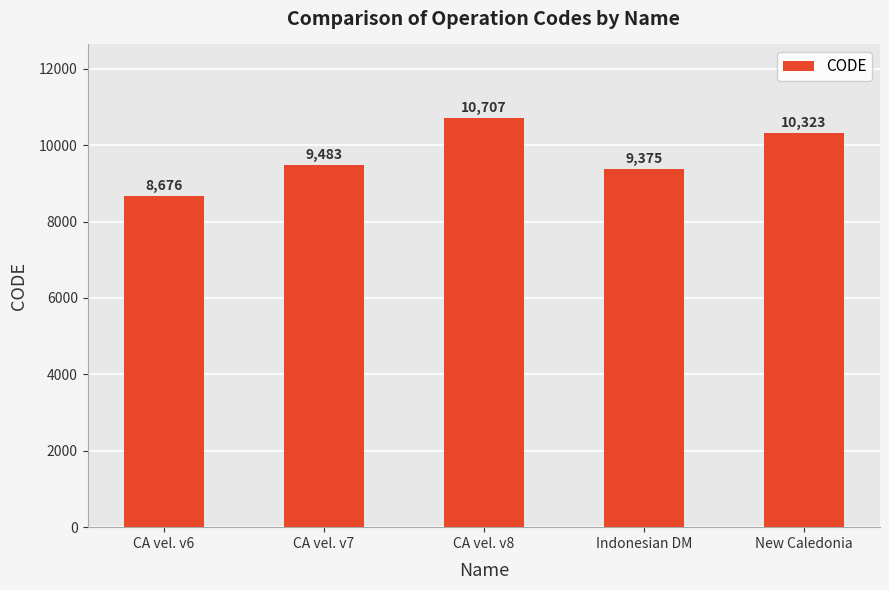

Which category has the lowest value across all series?

CA vel. v6